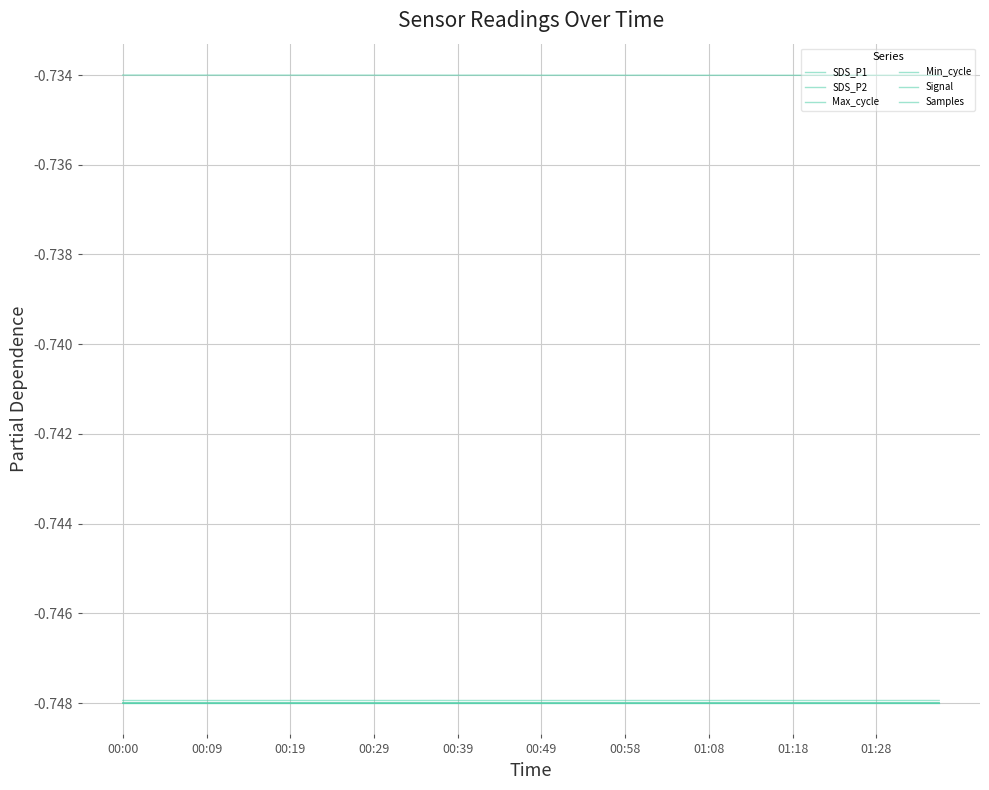

What is the sum of all SDS_P1 values?

-29.9